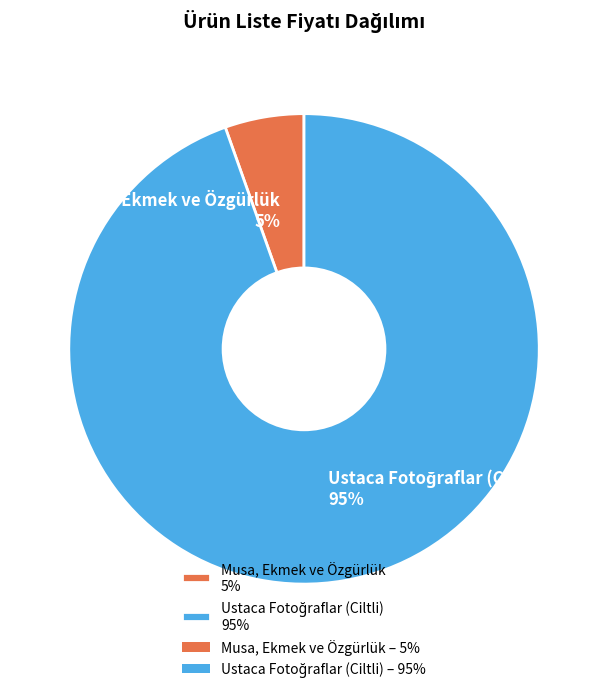

To the nearest percent, what portion does Musa, Ekmek ve Özgürlük 5% represent?

5%